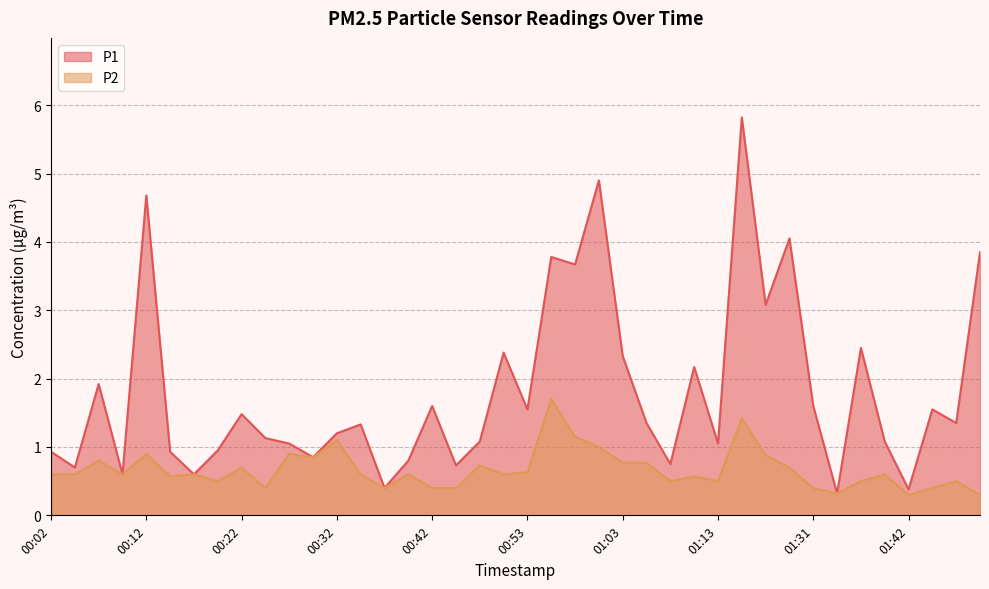

In P2, how many points are higher than both neighbors (excluding endpoints)?

13